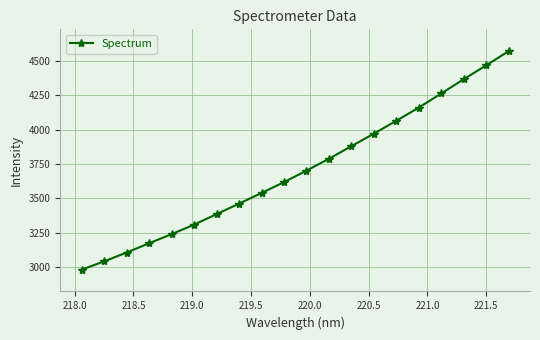

True or false: the data has more than 0 interior local peaks.

False